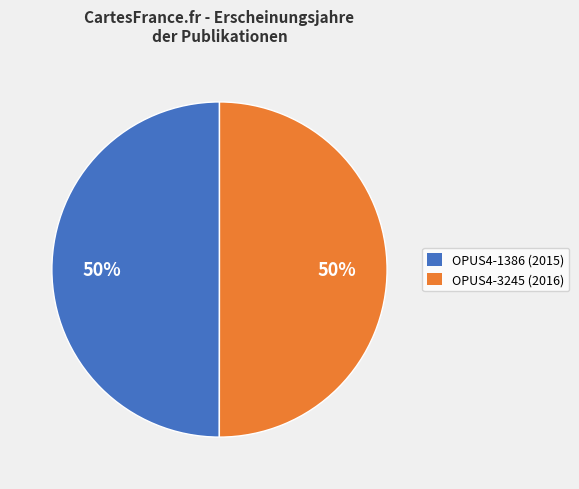

Combined, do OPUS4-1386 (2015) and OPUS4-3245 (2016) account for over 50%?

Yes